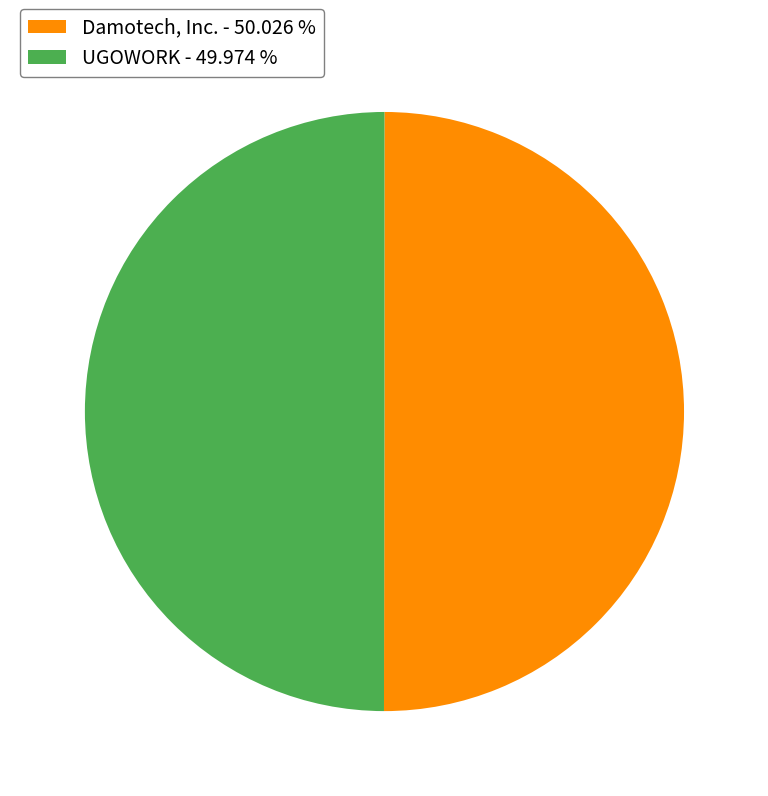

Approximately how many times larger is the value at Damotech, Inc. - 50.026 % compared to UGOWORK - 49.974 %?

1.0